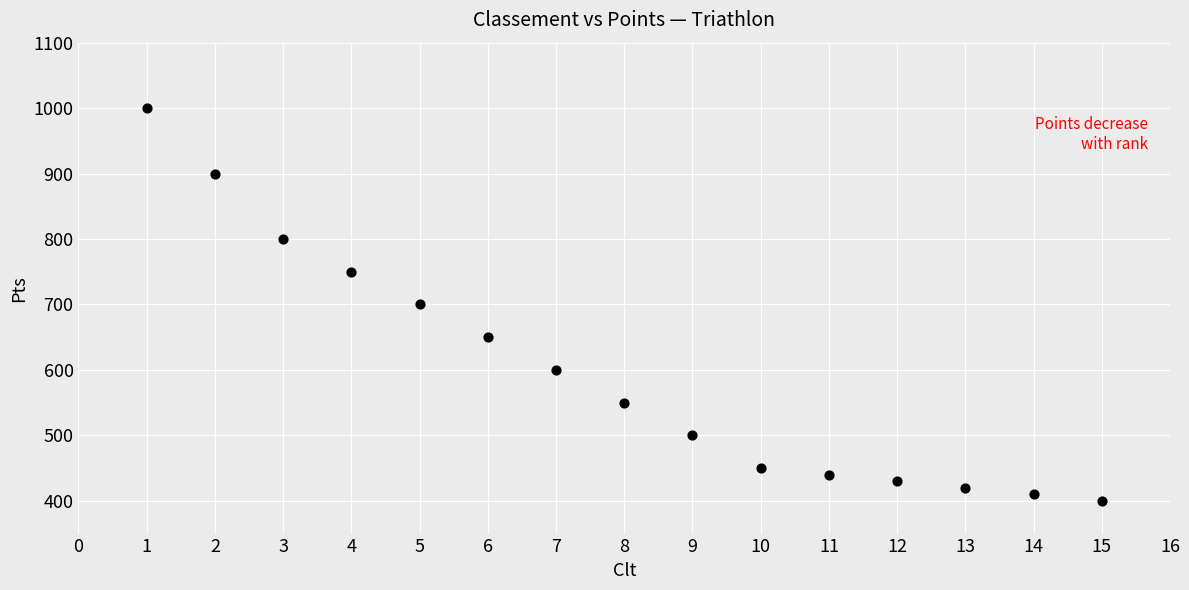

What is the range of X values (max minus min)?

14